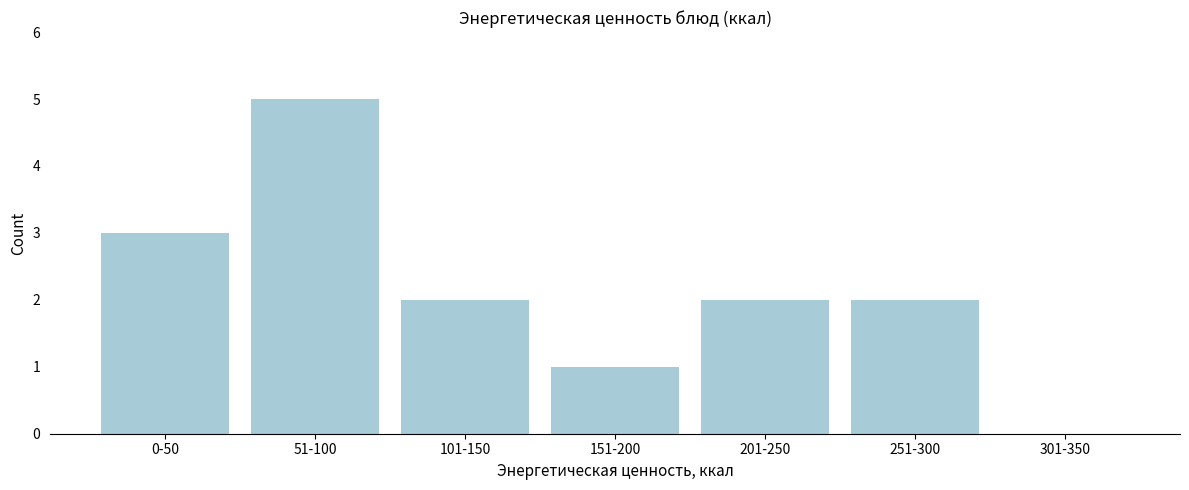

Is it true that the value at 251-300 is 3?

False